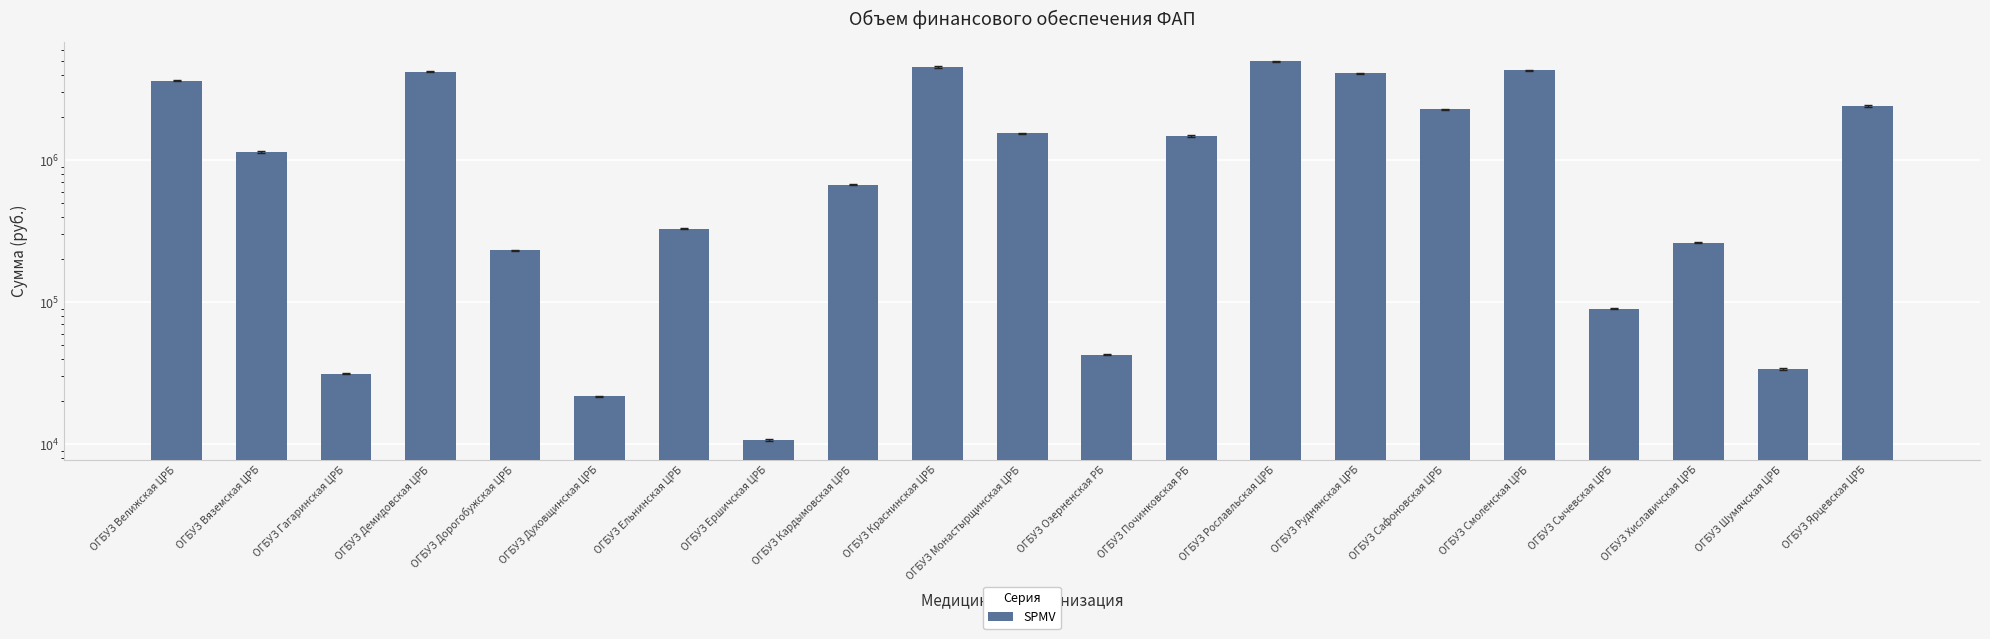

What is the average value?

1729238.8